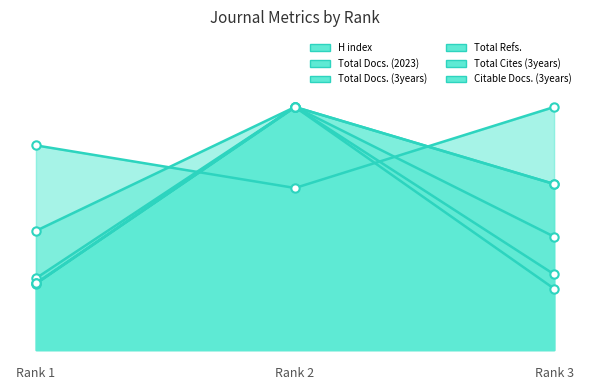

What is the minimum value for Total Docs. (3years)?

0.3